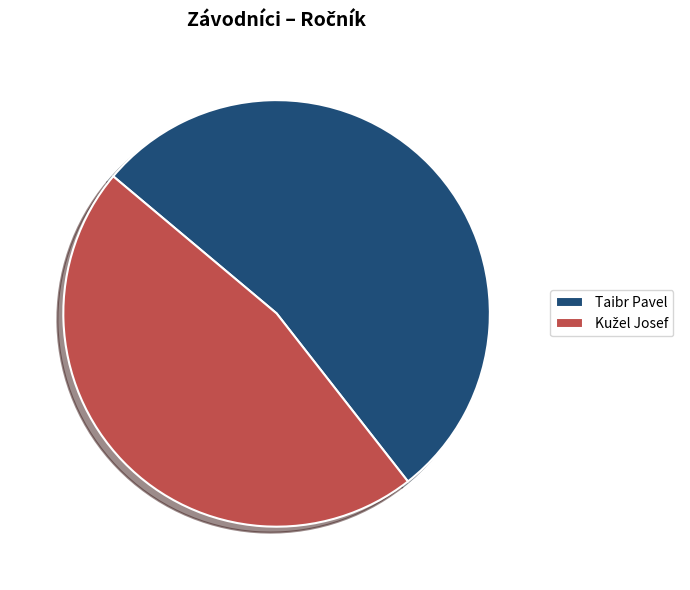

Is there any slice that represents more than half of the pie?

Yes